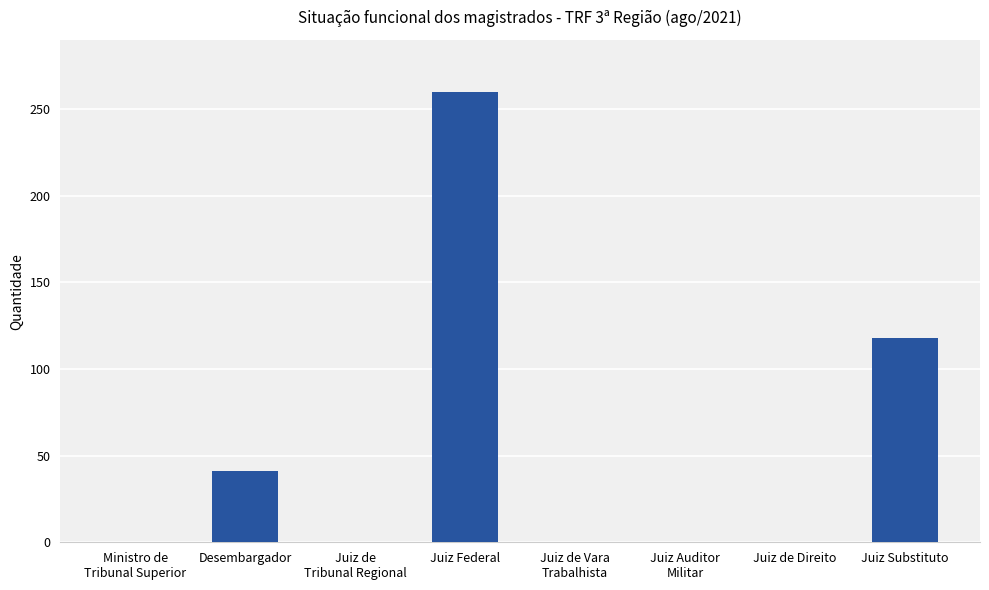

Reading right to left, extract all data points from this chart.

118	0	0	0	260	0	41	0